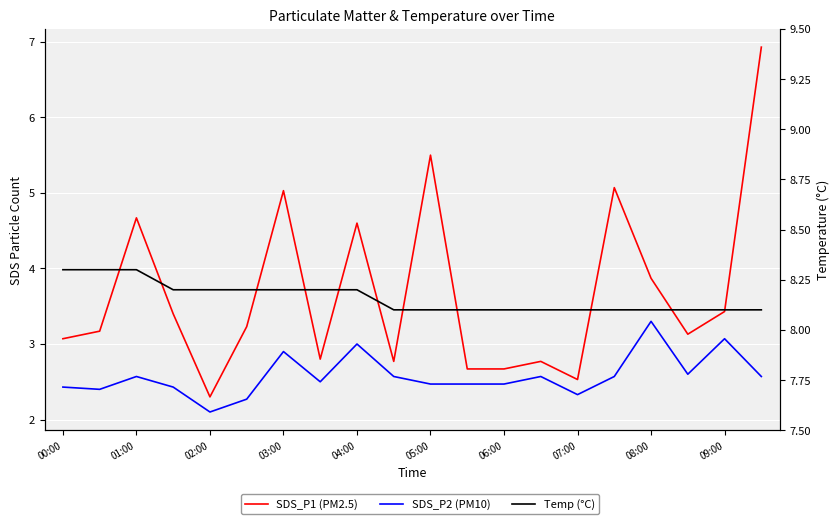

What is the value of the Temp (°C) point at the 14th from the left?

8.1